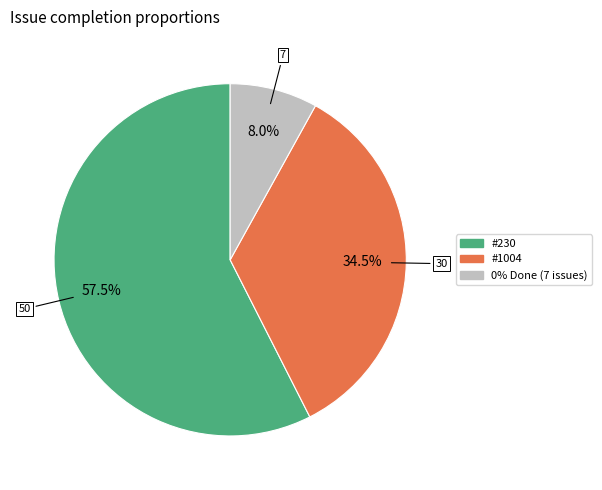

Do 0% Done (7 issues) and #1004 together represent more than half of the pie?

No